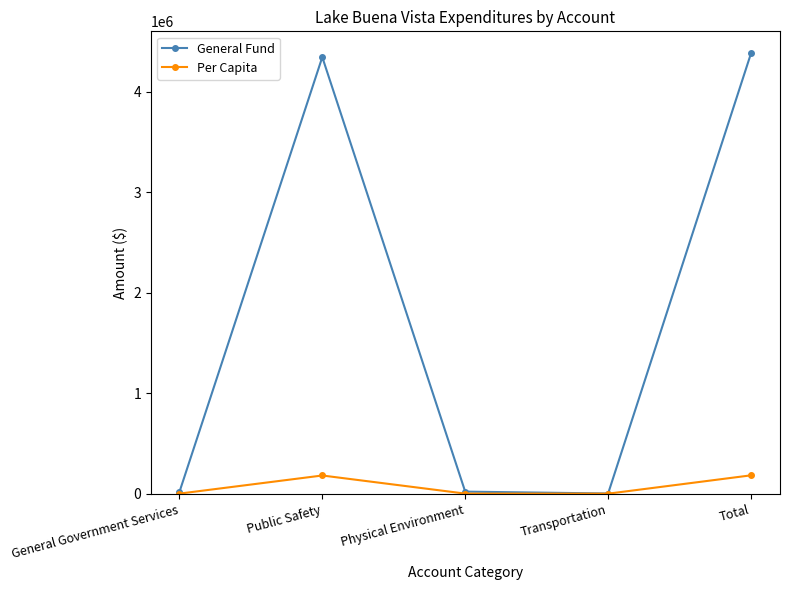

What is the spread (max minus min) of values at Total?

4197938.9